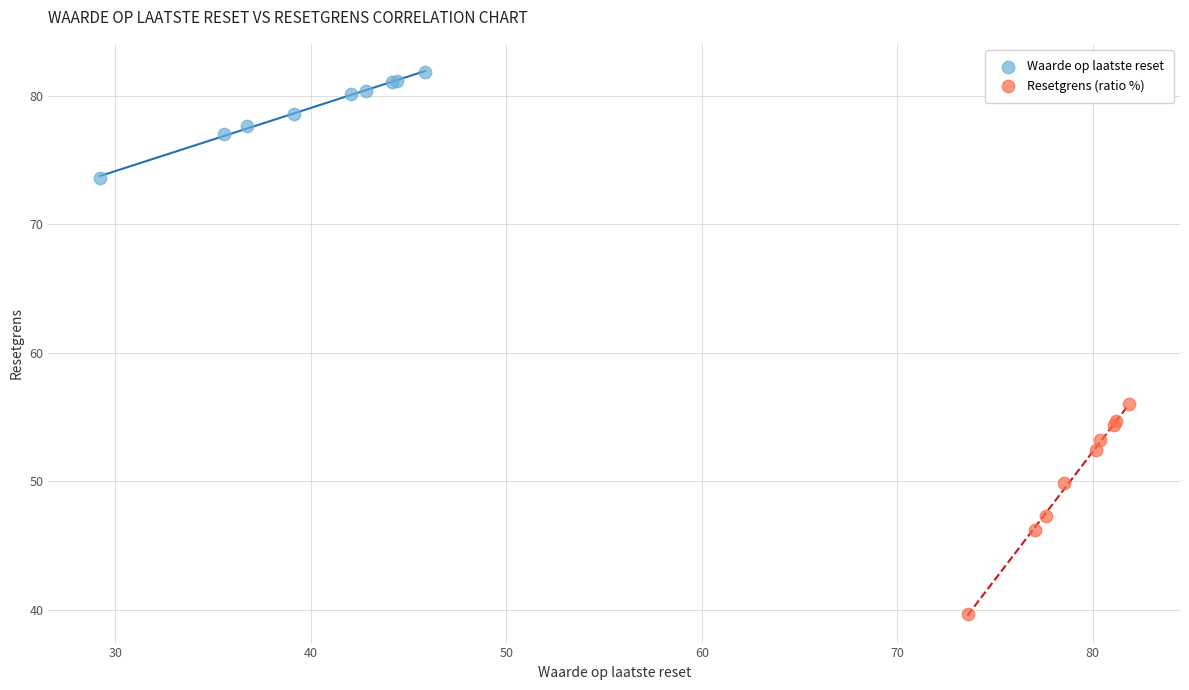

Which series has the largest Y range (max minus min)?

Resetgrens (ratio %)